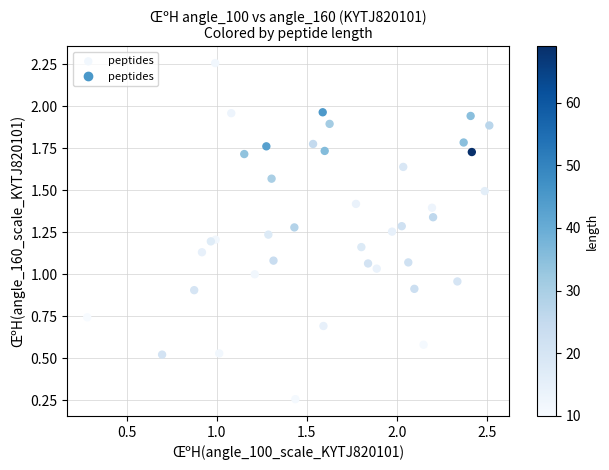

What is the range of X values (max minus min)?

2.2